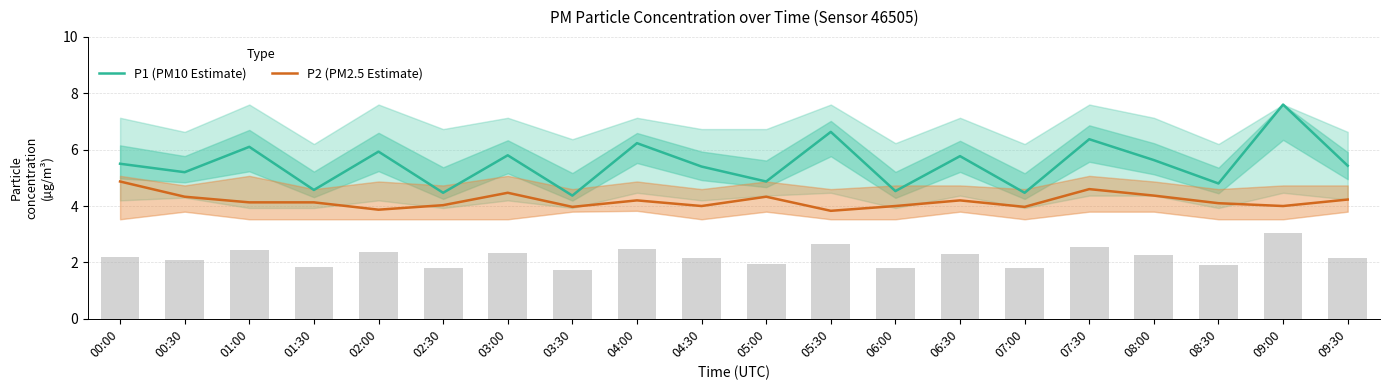

What is the label of the 3rd bar from the right?

08:30